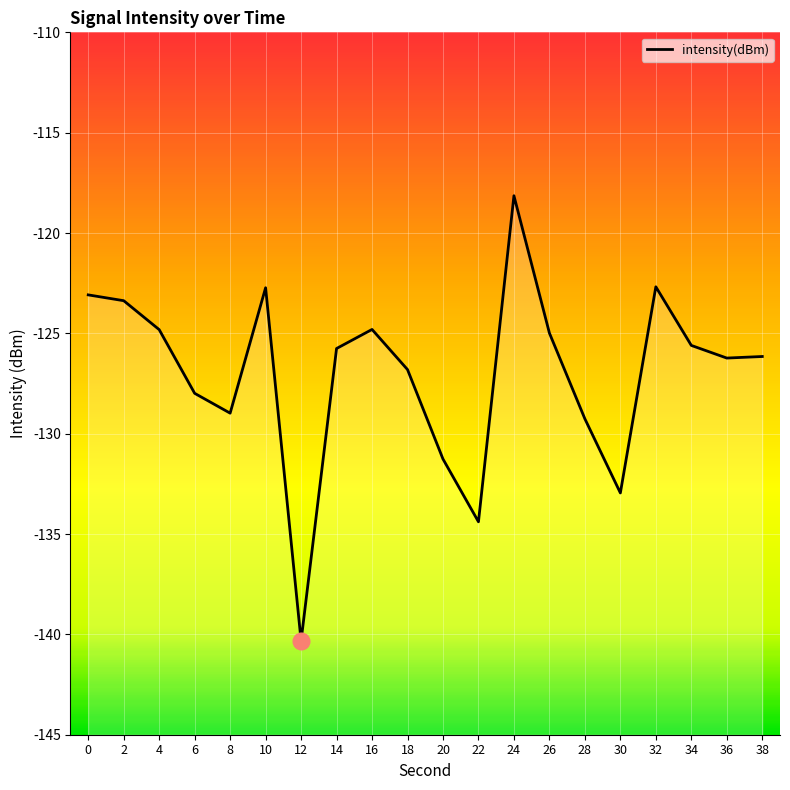

Reading left to right, what are all the values shown in this chart?

-123.1	-123.4	-124.8	-128.0	-129.0	-122.7	-140.3	-125.8	-124.8	-126.8	-131.3	-134.4	-118.1	-125.0	-129.3	-133.0	-122.7	-125.6	-126.2	-126.2